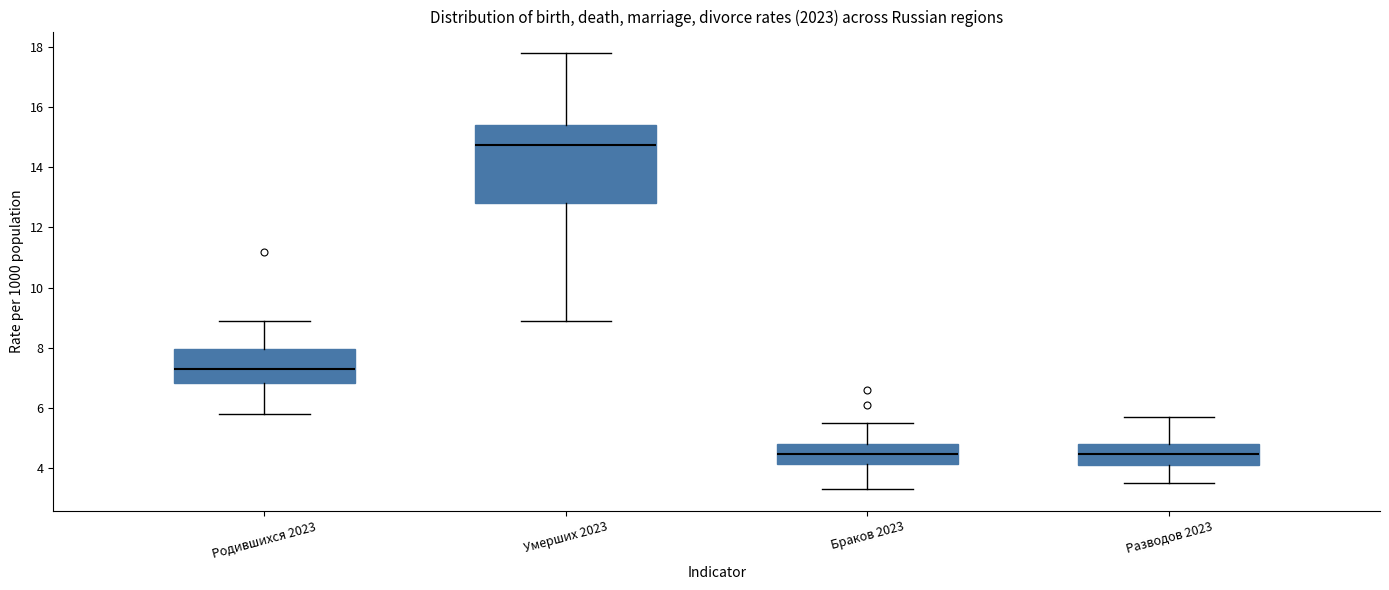

Reading left to right, transcribe this box plot: for each box, give where its median line is, the range the box spans, and where its two whiskers end, as read against the y-axis. The values are not printed on the chart, so give them approximately, as read against the axis.

Родившихся 2023: median 7.4, box 6.8 to 8.0, whiskers 5.8 to 9.0
Умерших 2023: median 14.8, box 12.8 to 15.4, whiskers 9.0 to 17.8
Браков 2023: median 4.4, box 4.2 to 4.8, whiskers 3.4 to 5.6
Разводов 2023: median 4.4, box 4.2 to 4.8, whiskers 3.6 to 5.8